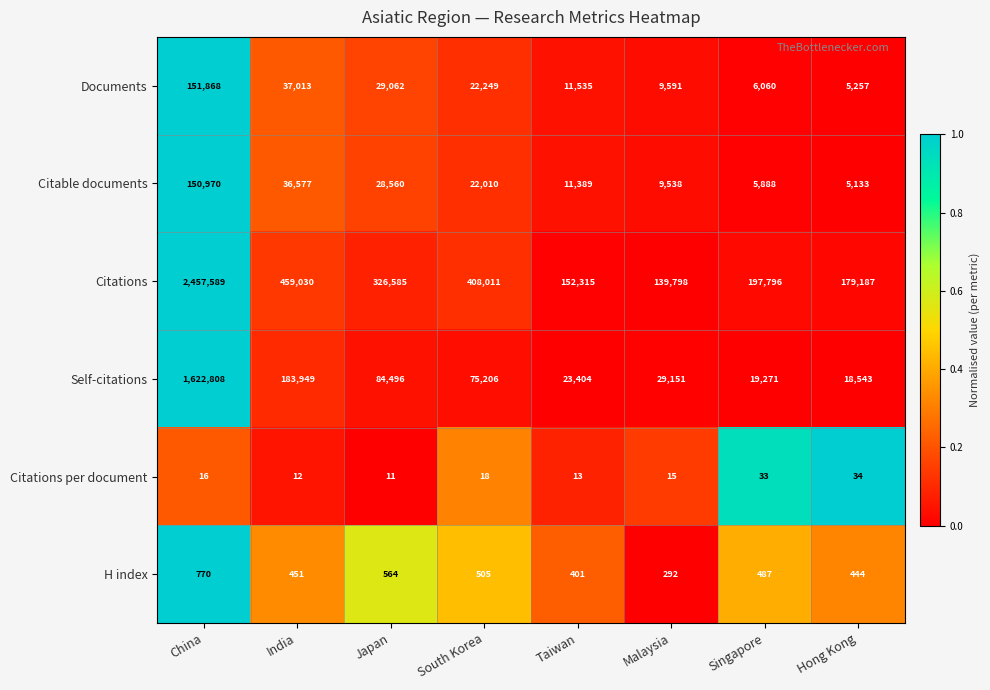

What is the average value of the Citations per document series?

19